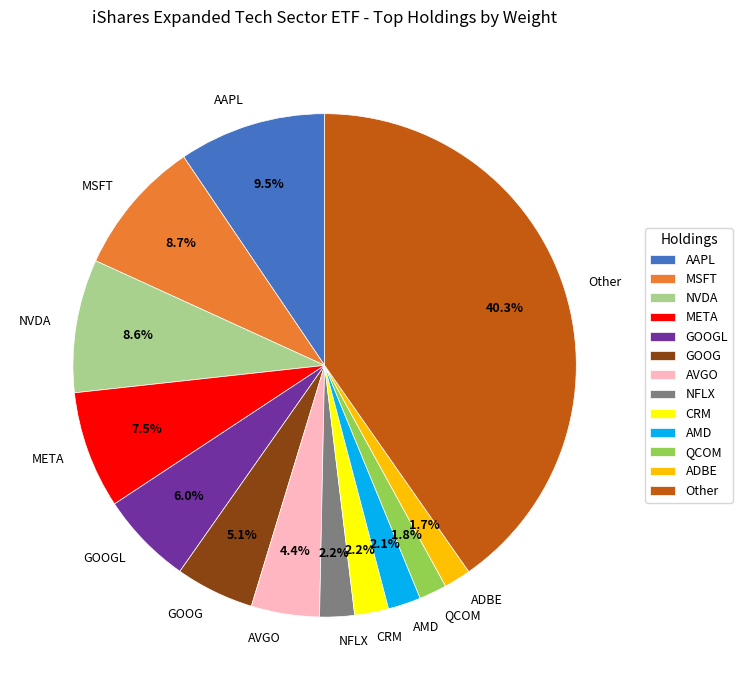

What is the largest slice in the pie chart?

Other